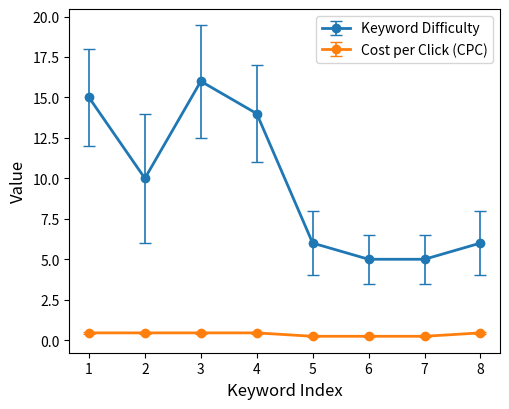

Which series has the widest spread of values?

Keyword Difficulty